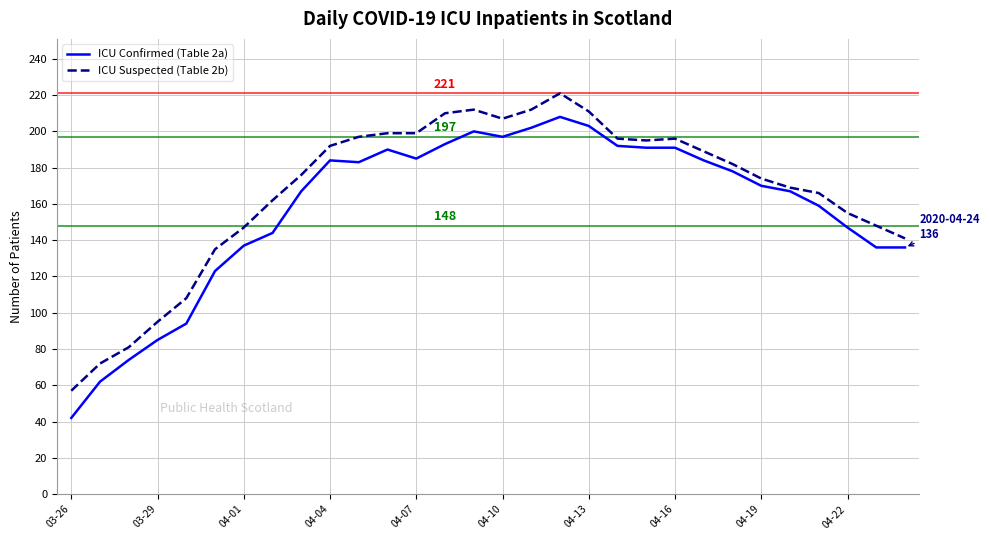

What is the lowest value of the ICU Confirmed (Table 2a) series?

42